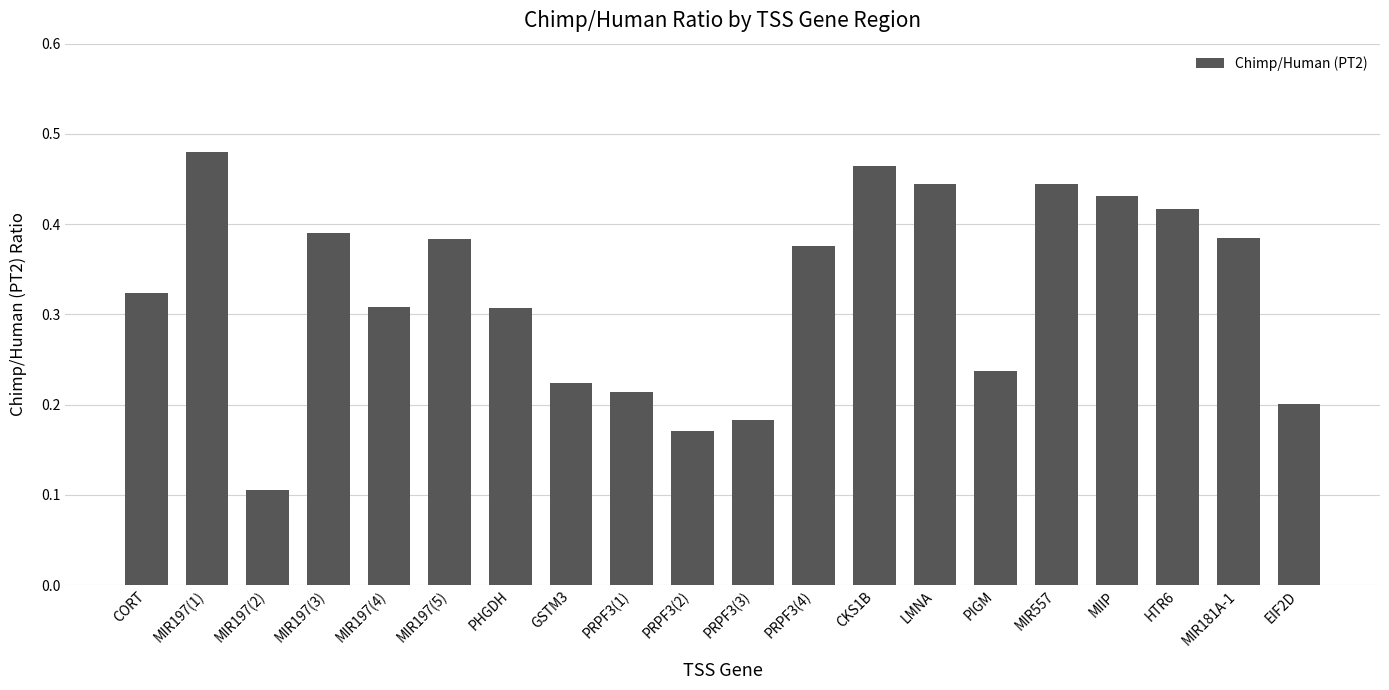

What is the change in value from PHGDH to MIIP?

+0.1